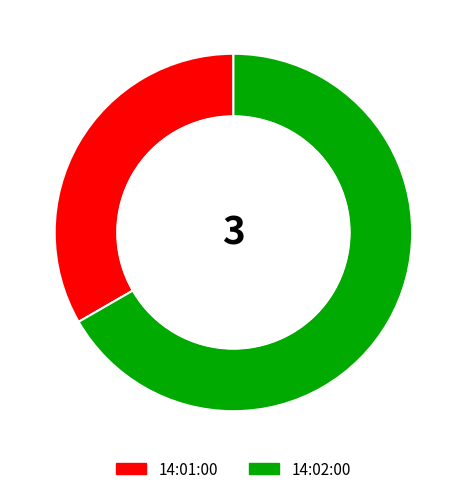

The 14:02:00 slice represents 72% of the pie. True or false?

False